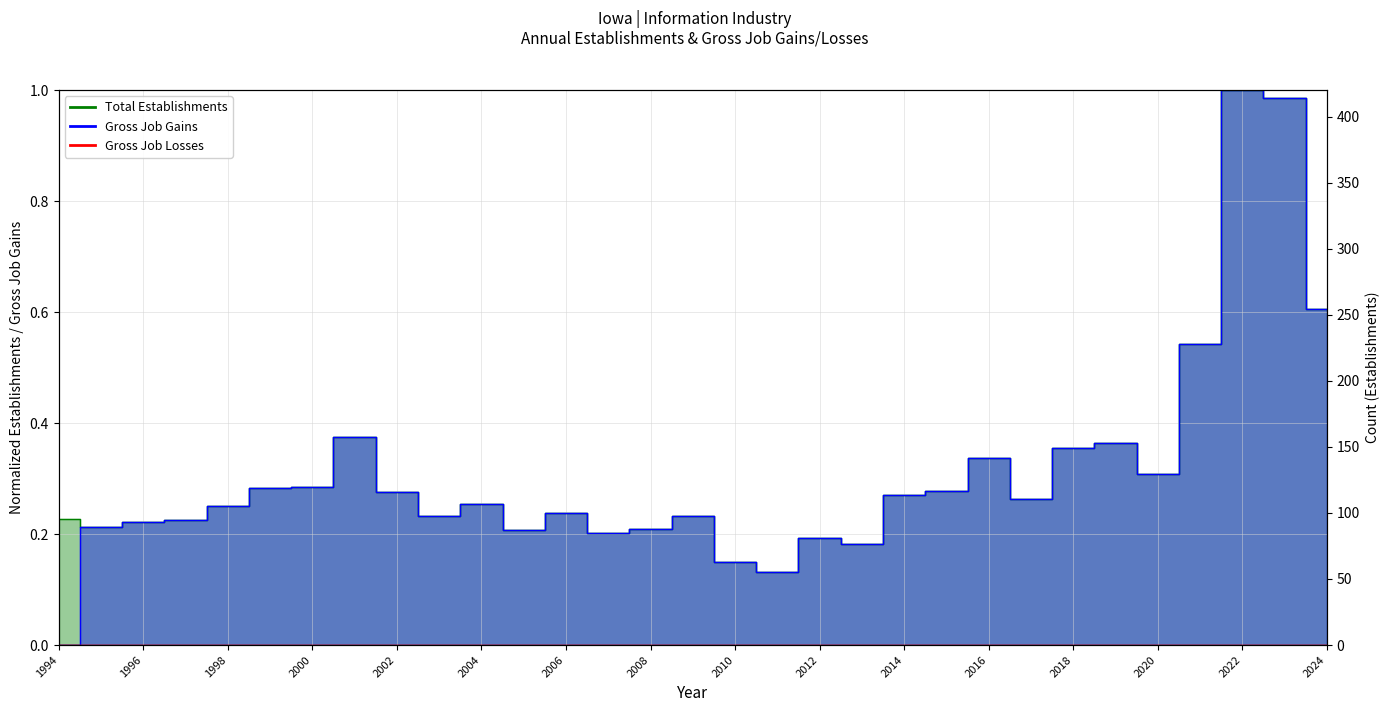

The Total Establishments series shows 0.3 at 2009. True or false?

False